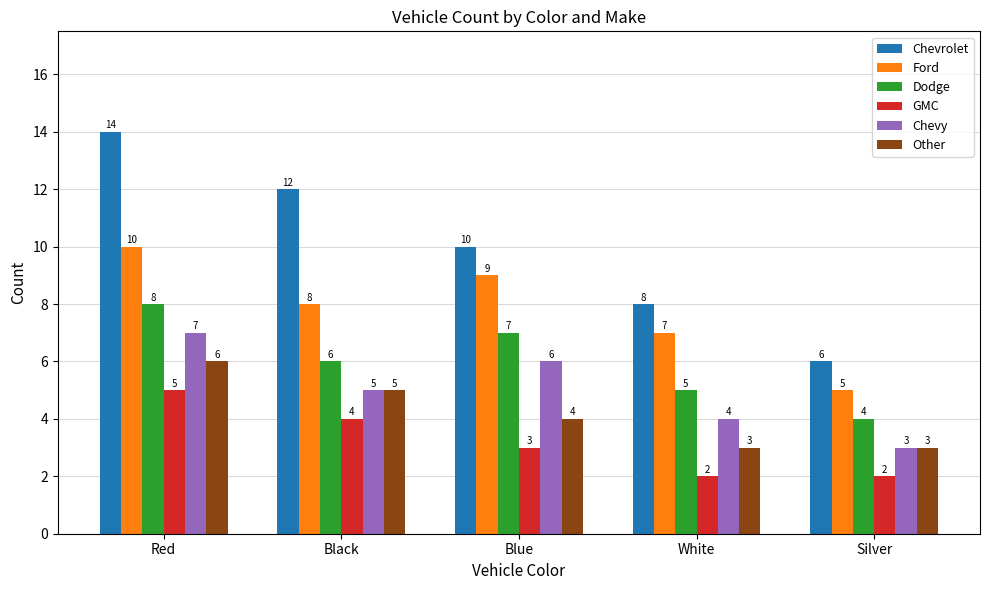

Is the value of GMC at Red greater than the value of Ford at Black?

No